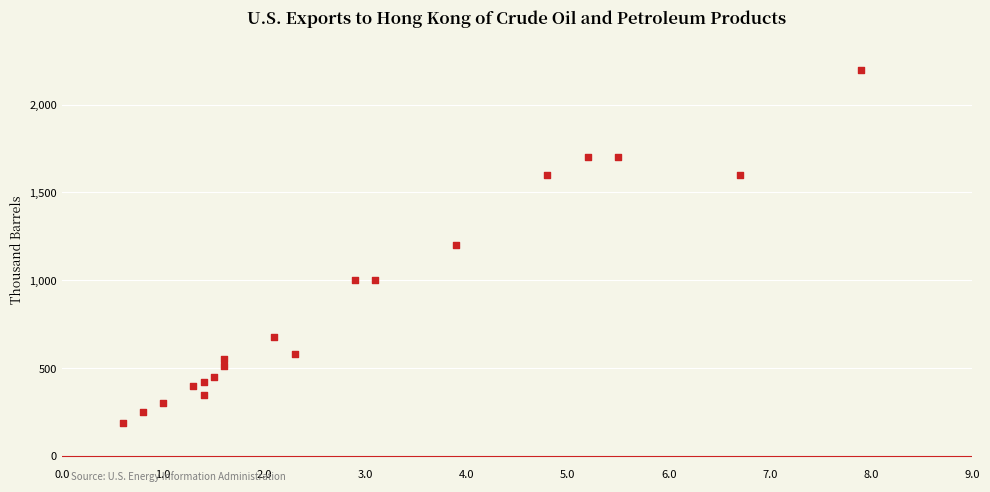

What is the range of Y values (max minus min)?

2010